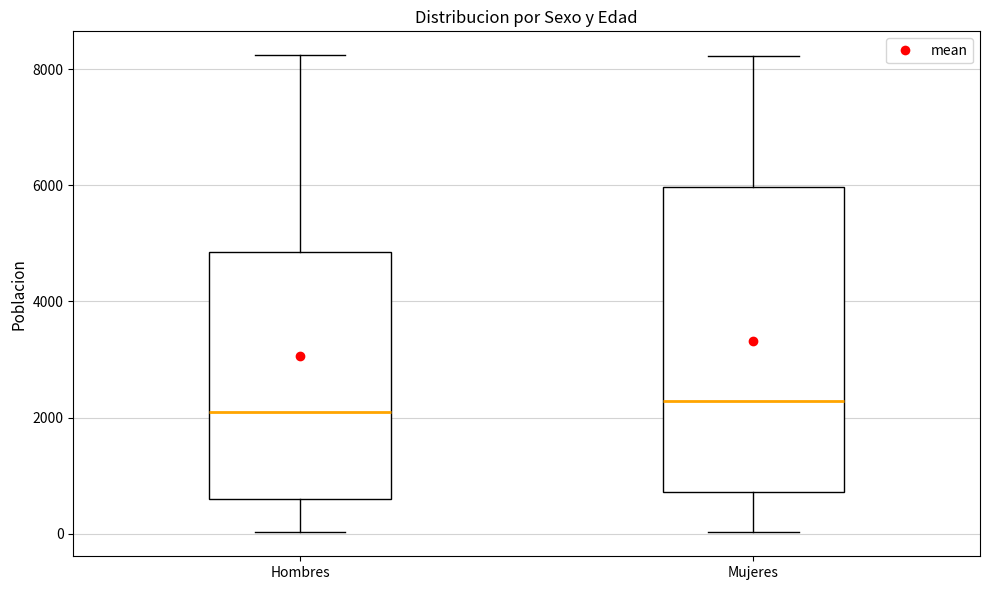

Where does the upper whisker of the box for Hombres end on the y-axis? The values are not printed on the chart, so give them approximately, as read against the axis.

8200